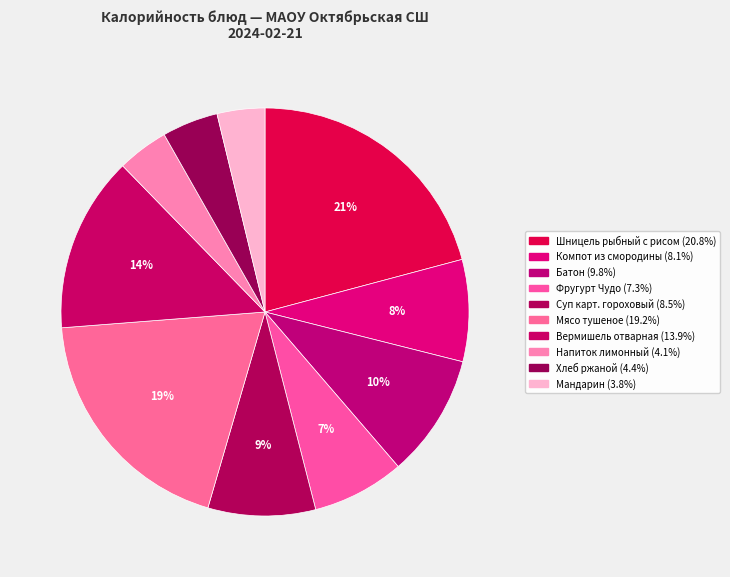

Count the number of slices in the pie.

10